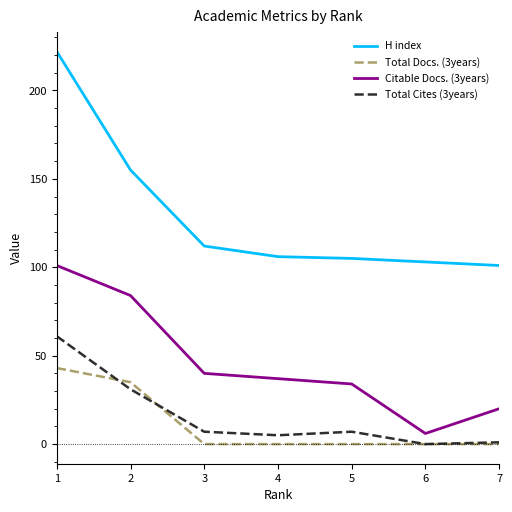

What is the sum of the H index values at 6 and 1?

325